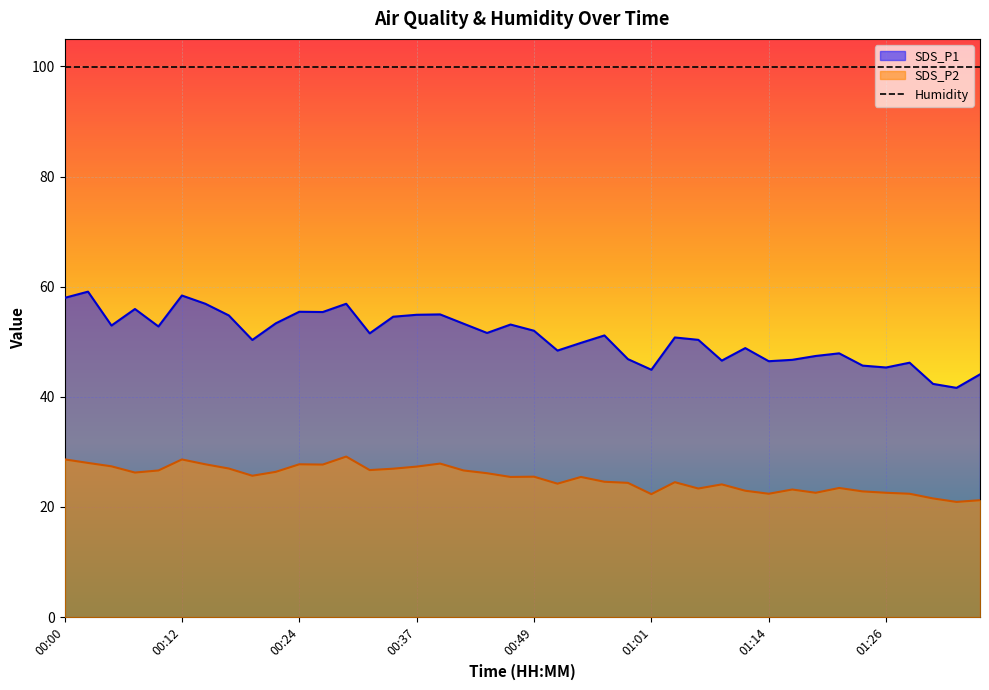

At how many categories does at least one series exceed 25?

40